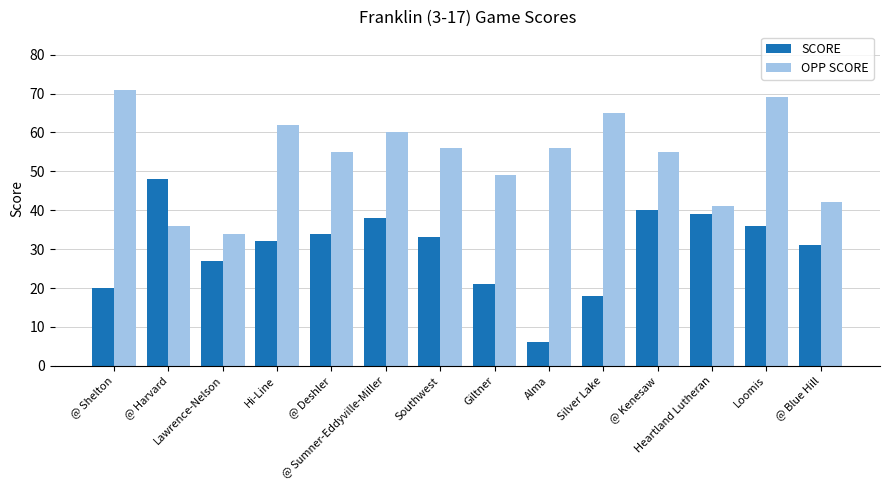

What is the minimum value shown in the chart?

6